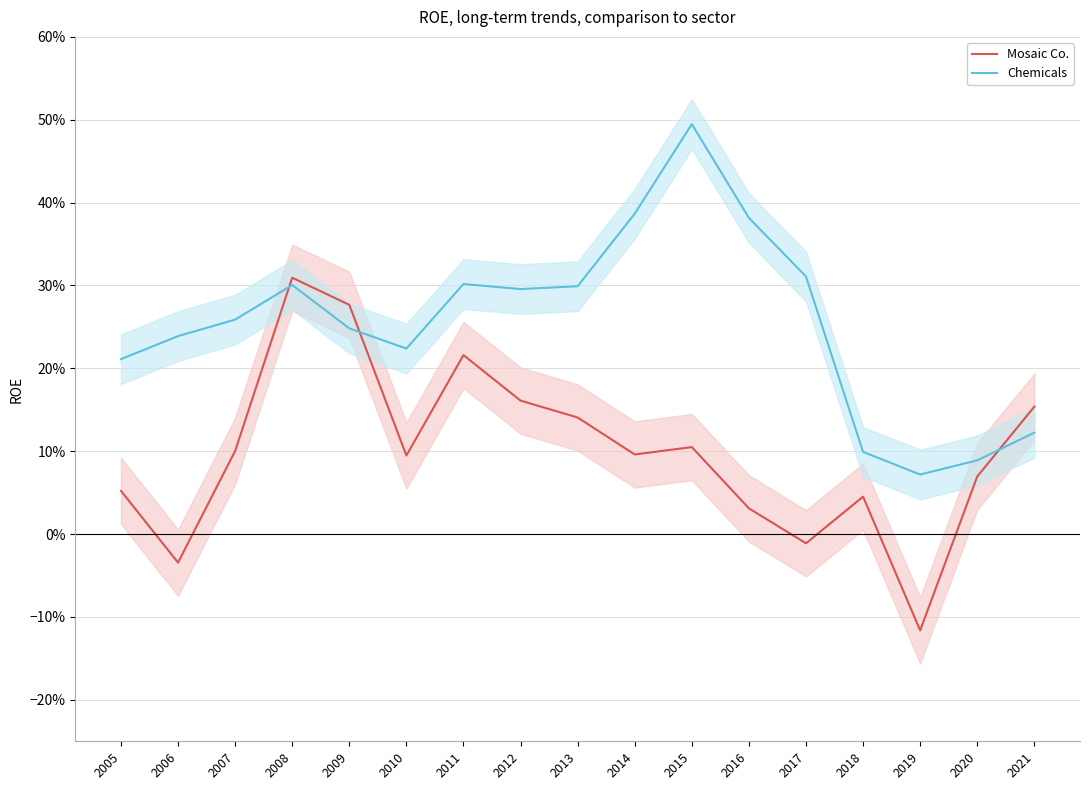

Reading right to left, transcribe all the data shown in this chart.

Mosaic Co.: 0.2	0.1	-0.1	0.0	-0.0	0.0	0.1	0.1	0.1	0.2	0.2	0.1	0.3	0.3	0.1	-0.0	0.1
Chemicals: 0.1	0.1	0.1	0.1	0.3	0.4	0.5	0.4	0.3	0.3	0.3	0.2	0.2	0.3	0.3	0.2	0.2